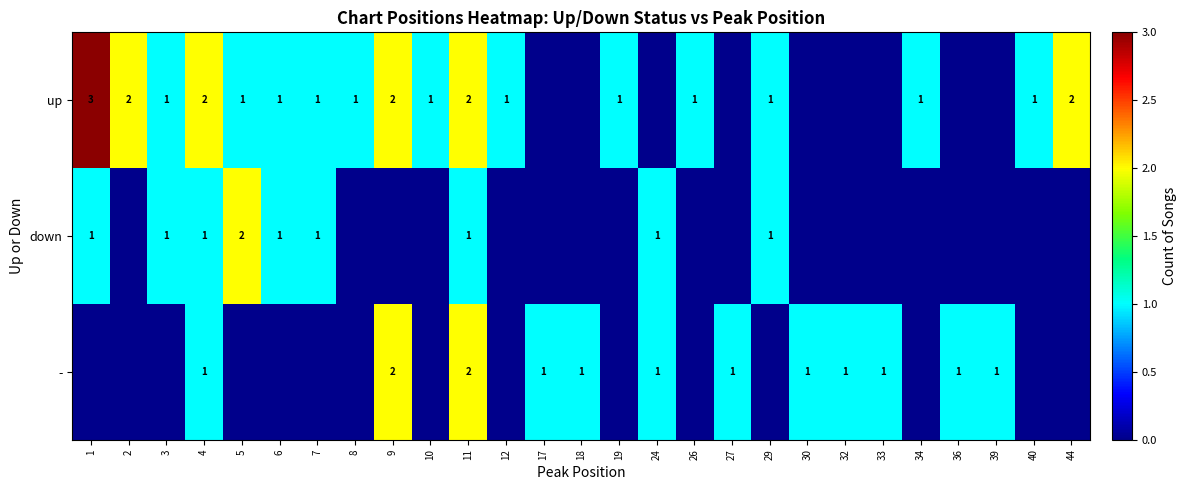

The value of up at 19 is 1. True or false?

True